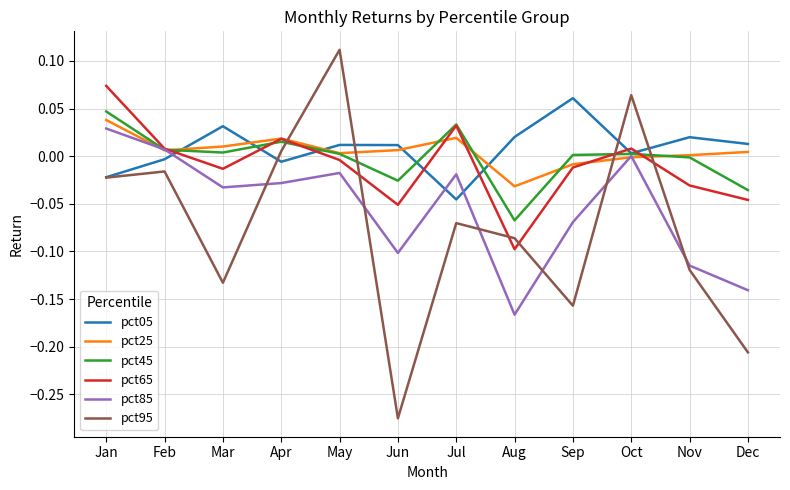

Which series has the widest spread of values?

pct95